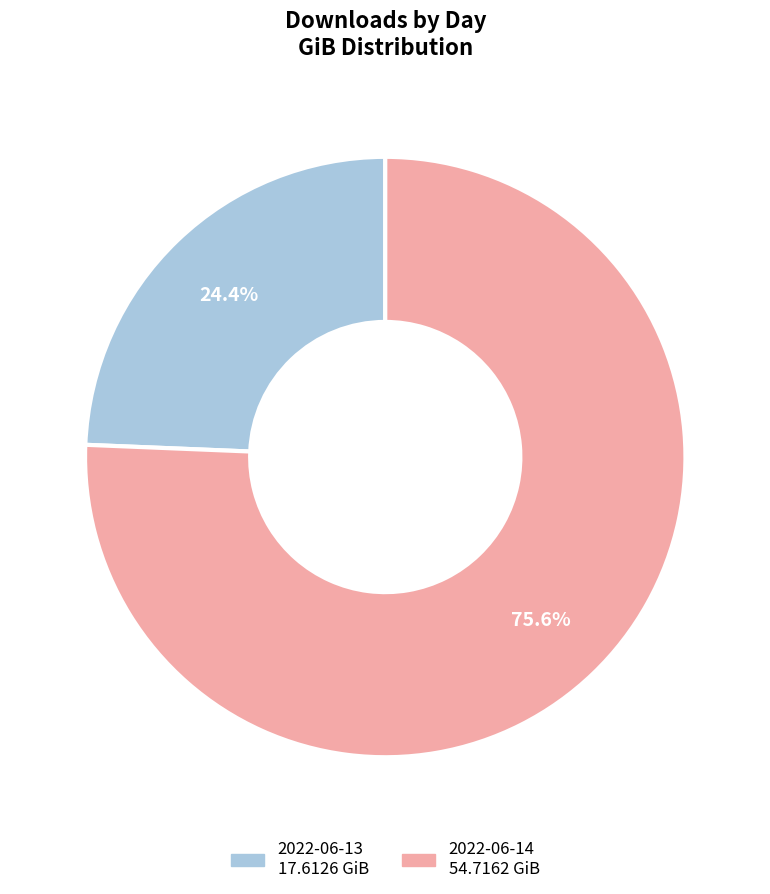

To the nearest percent, what portion does 2022-06-13 represent?

24%